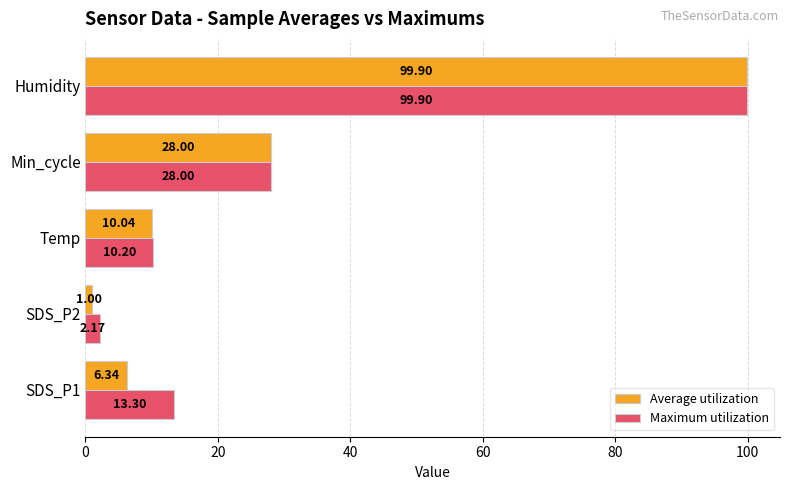

How many values in the Maximum utilization series exceed 13?

3